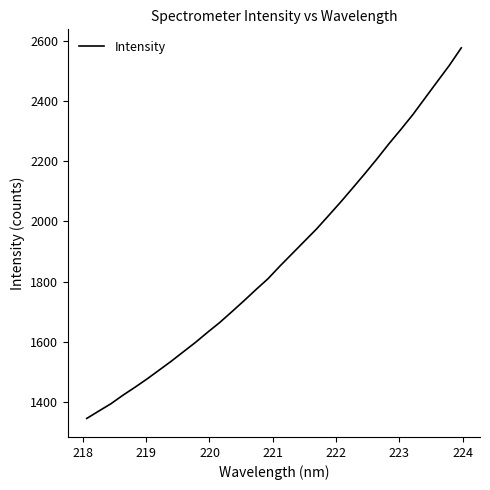

What is the difference between the maximum and minimum values?

1229.8